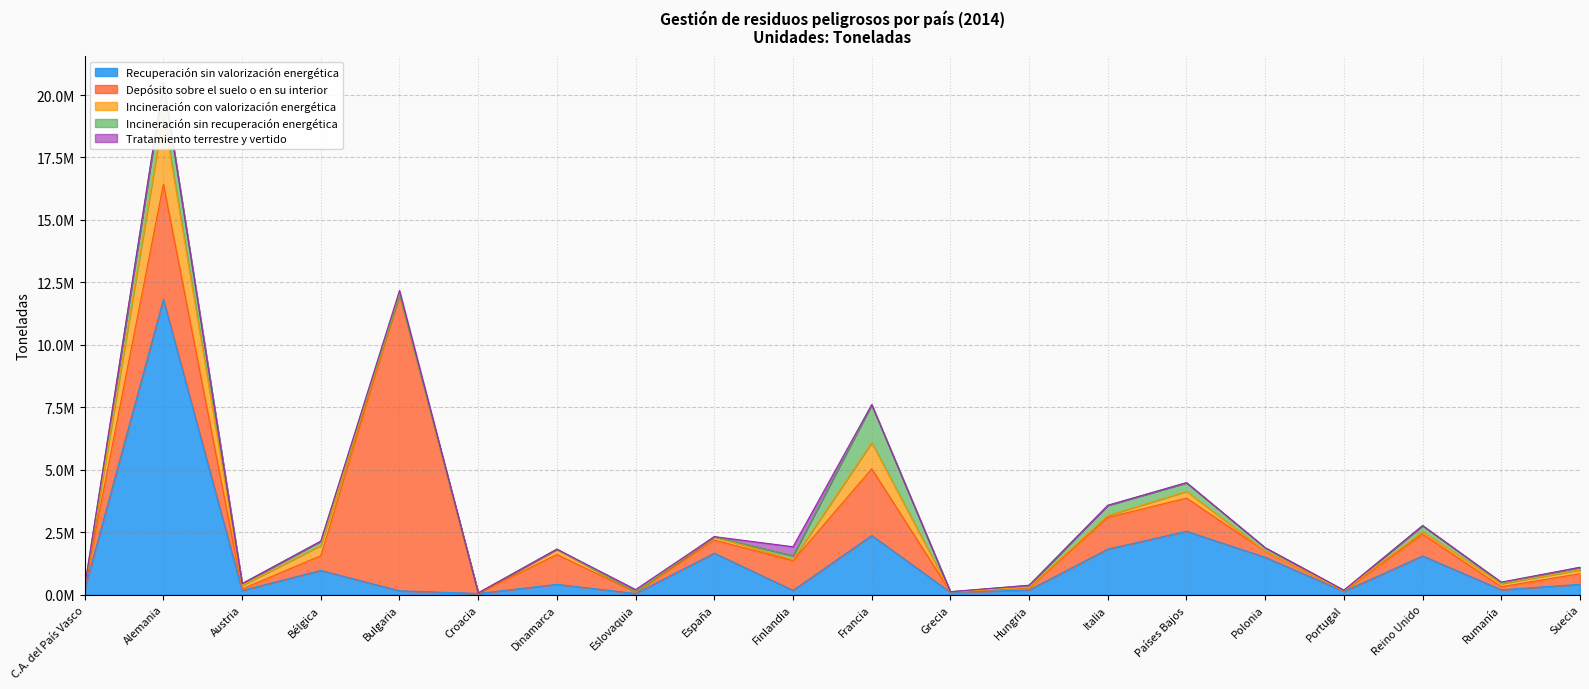

Count the number of data series in this chart.

5